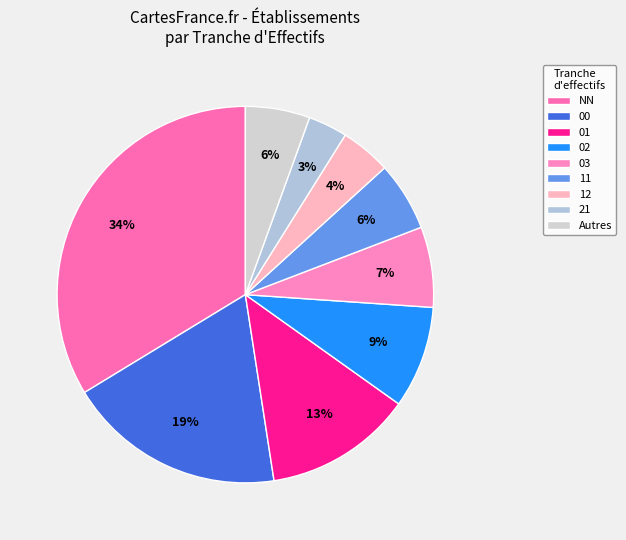

To the nearest percent, what portion does 12 represent?

4%